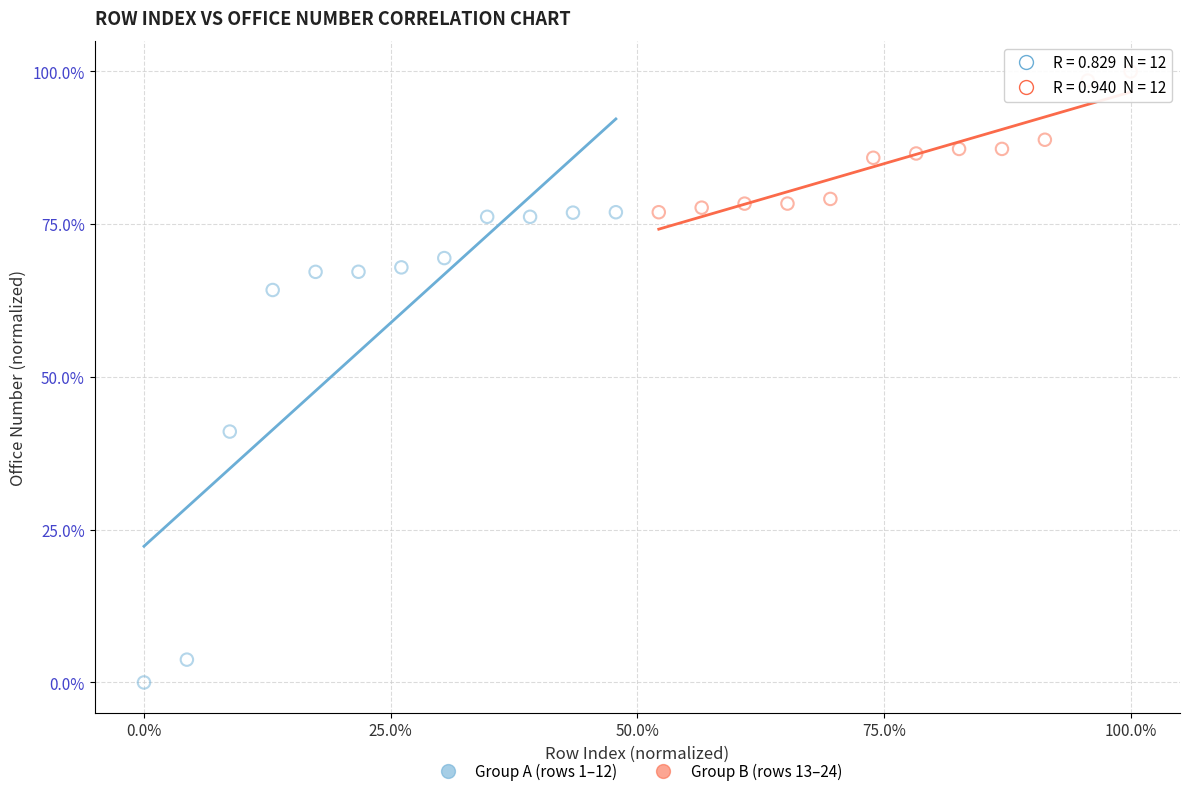

Which series reaches the maximum Y coordinate?

Group B (rows 13–24)